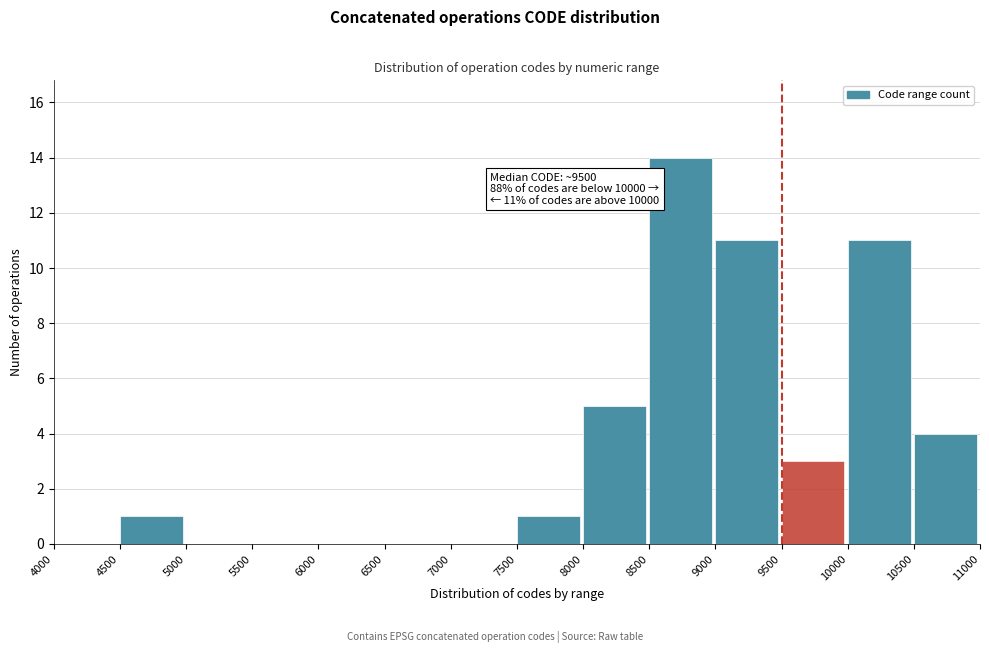

Which range on the x-axis has the tallest bar?

8500 to 9000